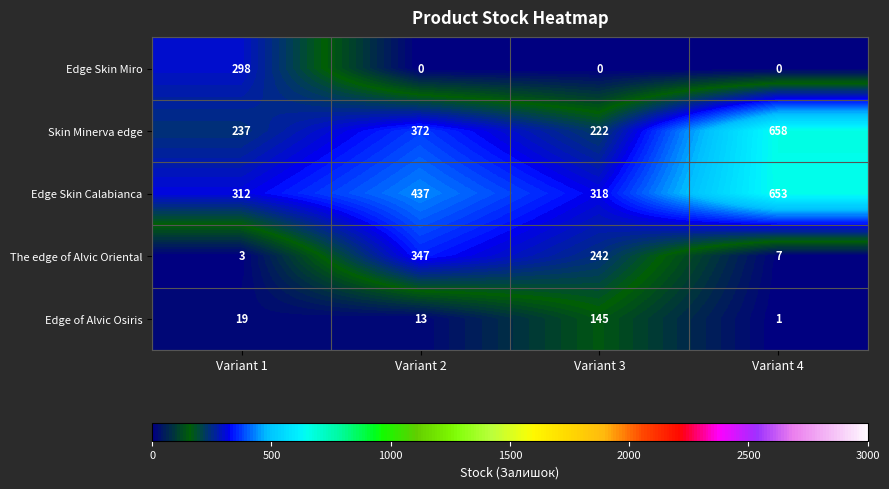

Reading left to right, list all the values displayed in this chart.

Edge Skin Miro: Variant 1=298	Variant 2=0	Variant 3=0	Variant 4=0
Skin Minerva edge: Variant 1=237	Variant 2=372	Variant 3=222	Variant 4=658
Edge Skin Calabianca: Variant 1=312	Variant 2=437	Variant 3=318	Variant 4=653
The edge of Alvic Oriental: Variant 1=3	Variant 2=347	Variant 3=242	Variant 4=7
Edge of Alvic Osiris: Variant 1=19	Variant 2=13	Variant 3=145	Variant 4=1